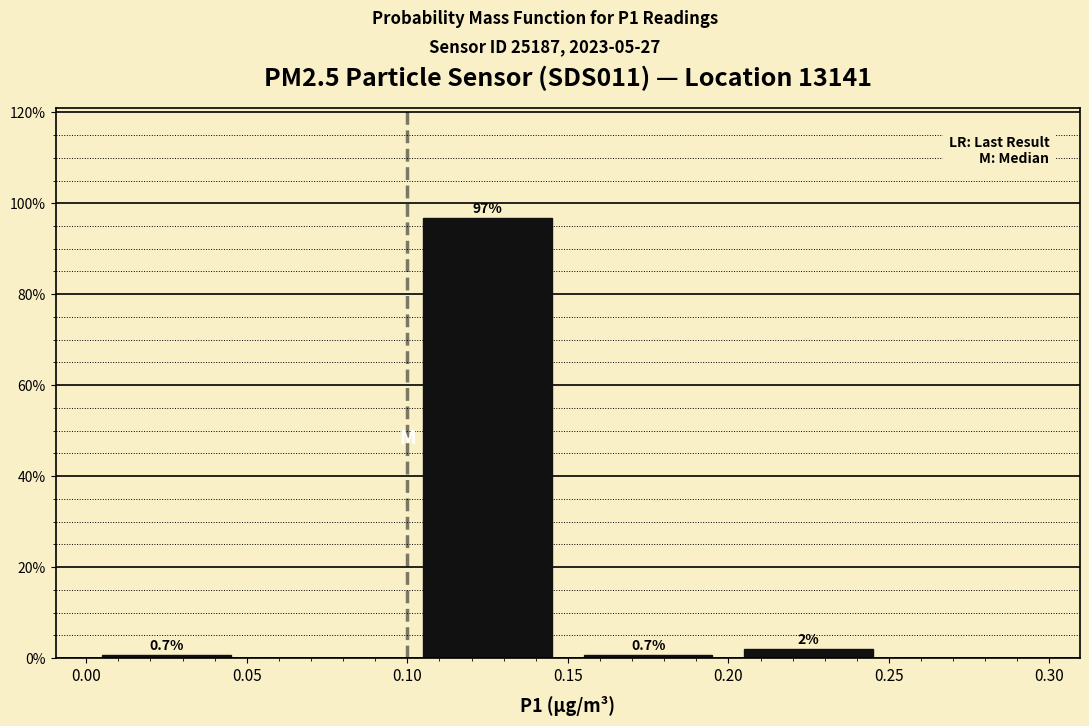

Over which range of the x-axis is the bar tallest?

0.10 to 0.15